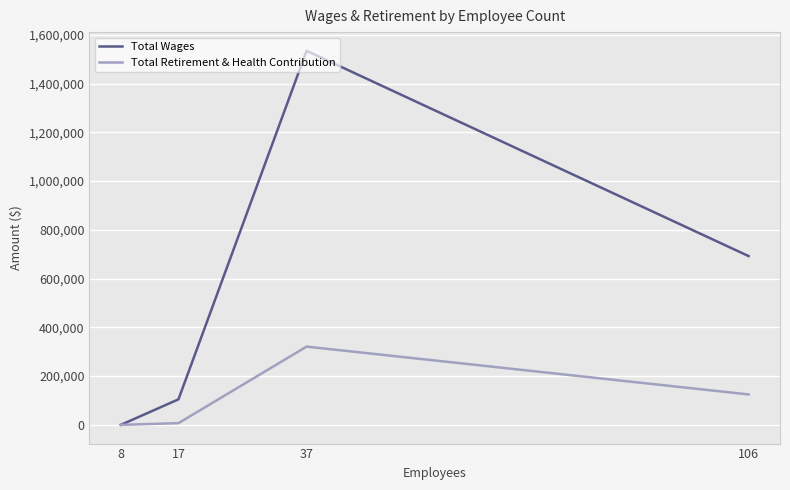

How many categories are shown in the chart?

4